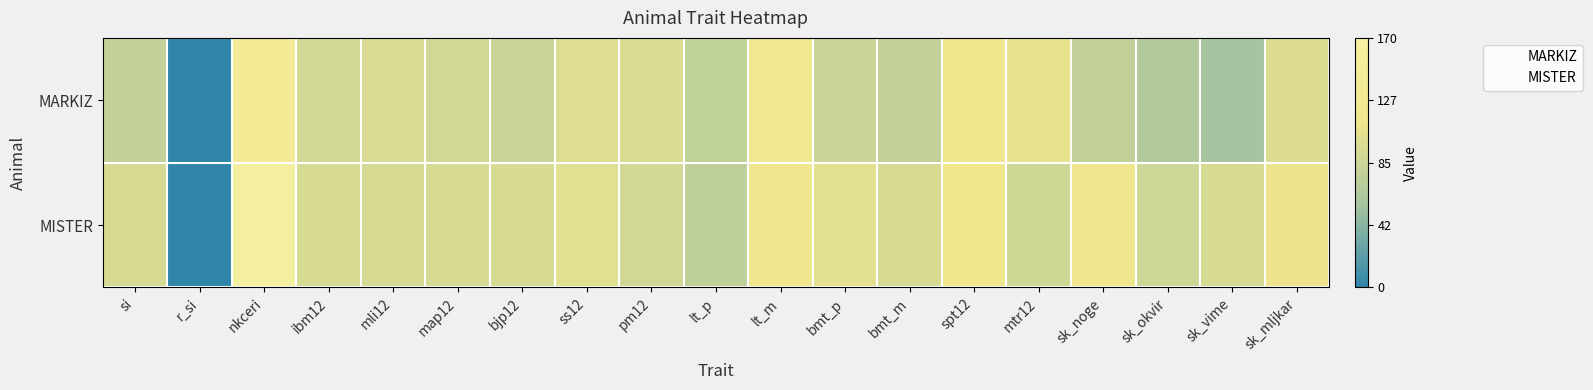

Reading left to right, extract all data points from this chart.

MARKIZ: si=0.5	r_si=0.0	nkceri=0.8	ibm12=0.5	mli12=0.6	map12=0.5	bjp12=0.5	ss12=0.6	pm12=0.6	lt_p=0.4	lt_m=0.7	bmt_p=0.5	bmt_m=0.5	spt12=0.7	mtr12=0.6	sk_noge=0.5	sk_okvir=0.4	sk_vime=0.3	sk_mljkar=0.6
MISTER: si=0.6	r_si=0.0	nkceri=1.0	ibm12=0.5	mli12=0.6	map12=0.6	bjp12=0.6	ss12=0.6	pm12=0.5	lt_p=0.4	lt_m=0.7	bmt_p=0.6	bmt_m=0.6	spt12=0.7	mtr12=0.5	sk_noge=0.7	sk_okvir=0.5	sk_vime=0.6	sk_mljkar=0.7